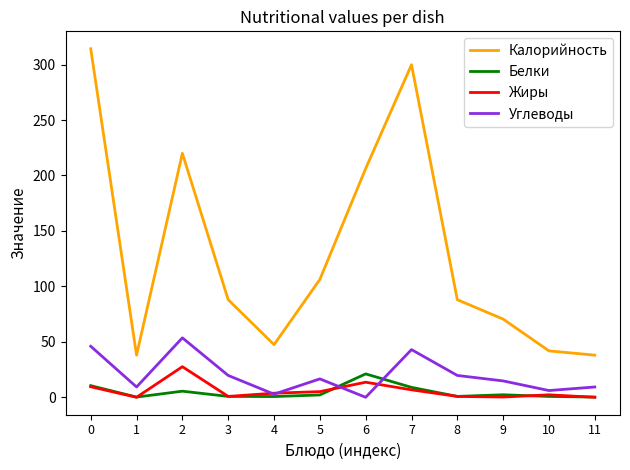

What is the greatest value displayed?

314.3